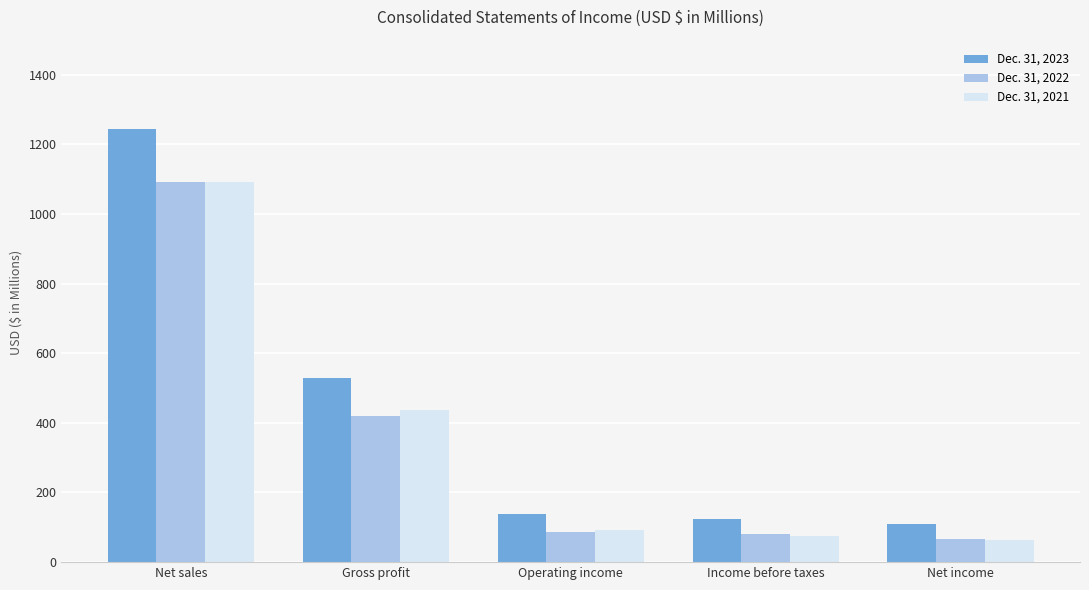

List the series in order of their peak value, highest first.

Dec. 31, 2023, Dec. 31, 2022, Dec. 31, 2021